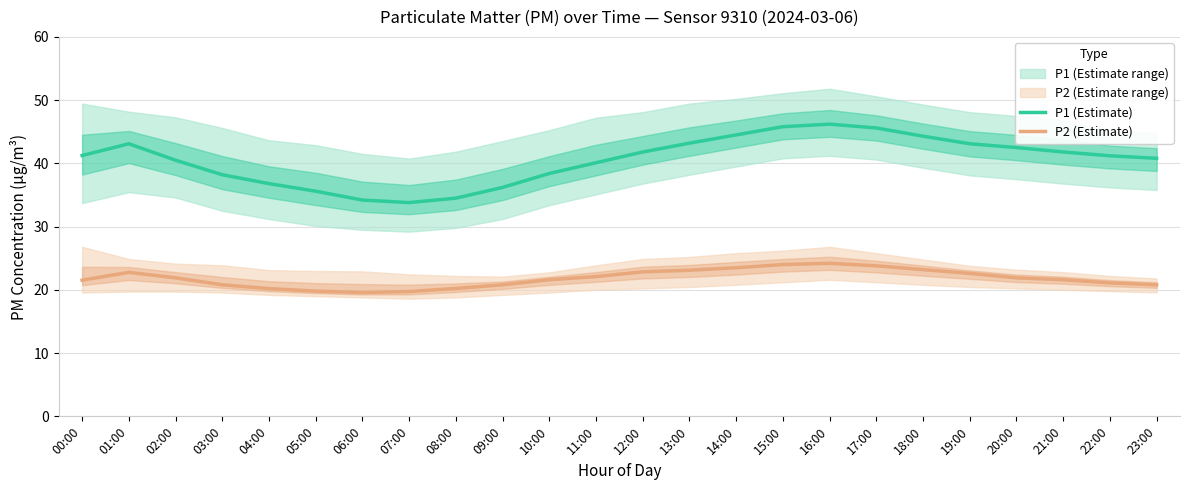

Between 02:00 and 20:00, which series saw the biggest shift?

P1 (Estimate)